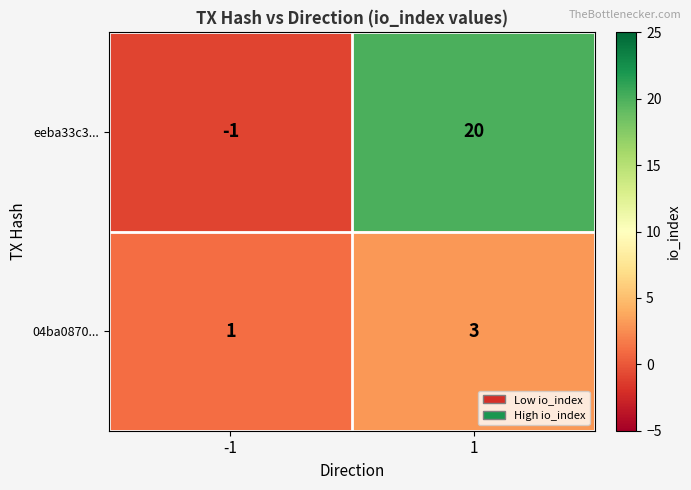

What is the total value across all series at 1?

23